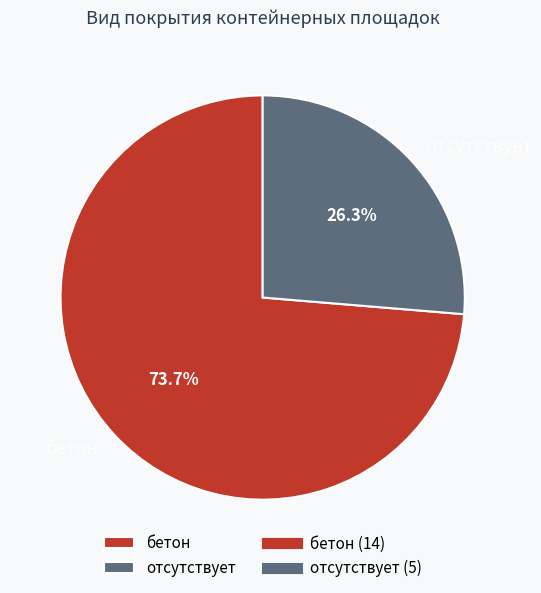

Is it true that бетон is 60% of the pie?

False